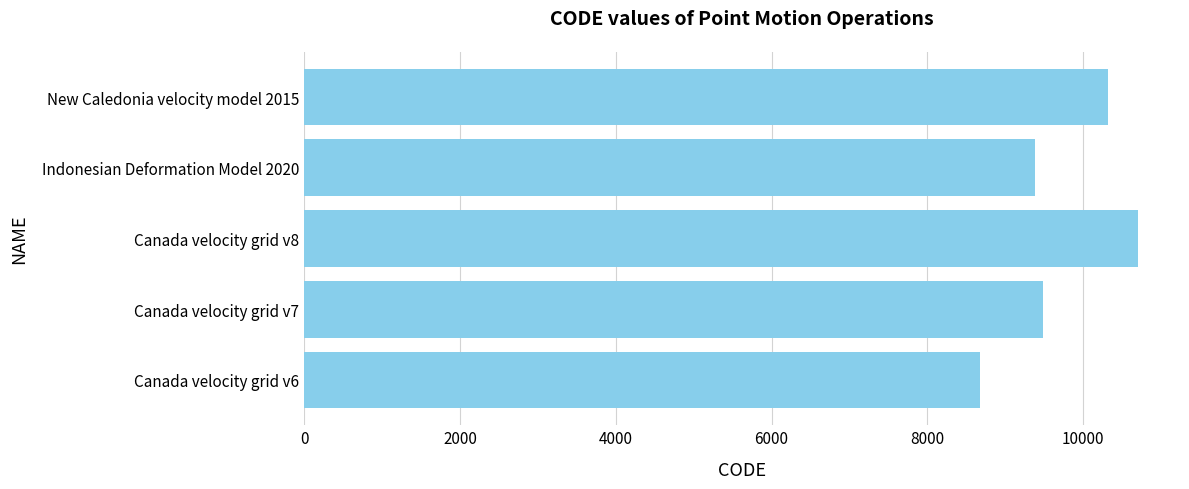

The value at Canada velocity grid v7 is 2306. True or false?

False